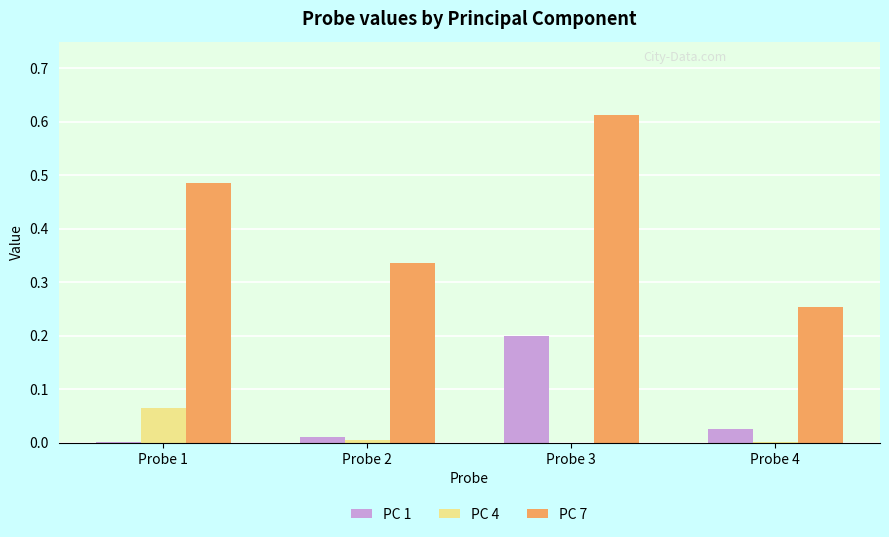

Is it true that PC 4 equals 0.0 at Probe 4?

True